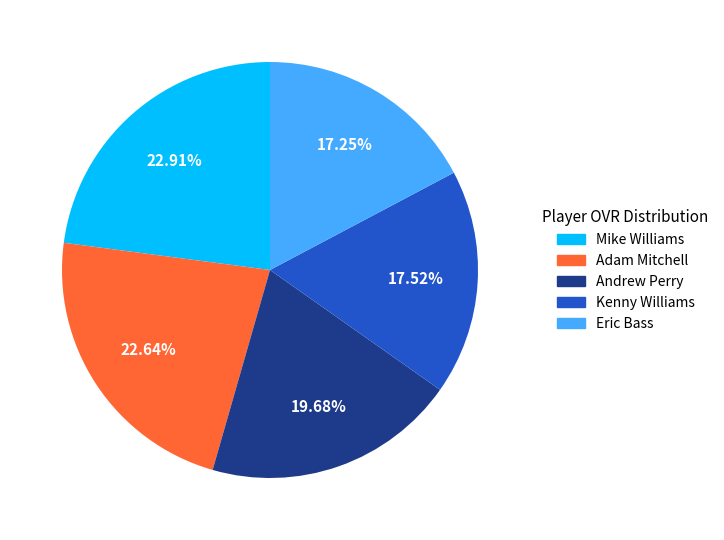

True or false: Andrew Perry accounts for 20% of the total.

True